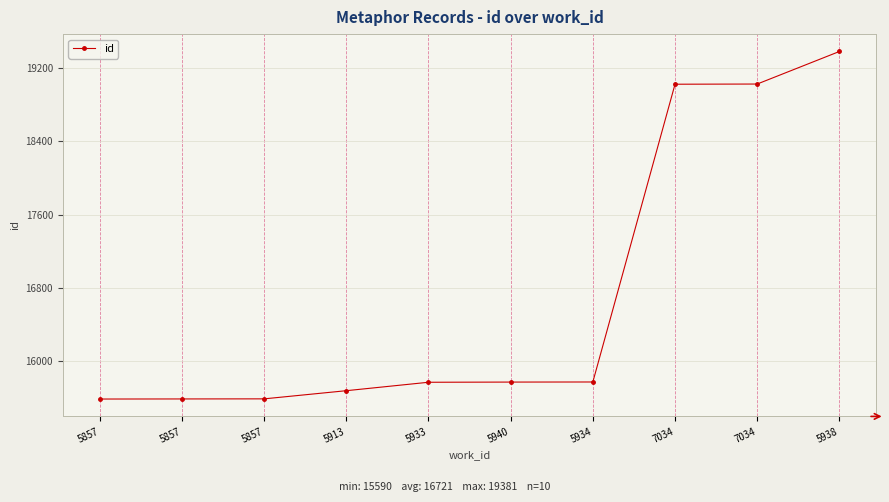

Rank the categories by value from highest to lowest.

5938, 7034, 7034, 5934, 5940, 5933, 5913, 5857, 5857, 5857